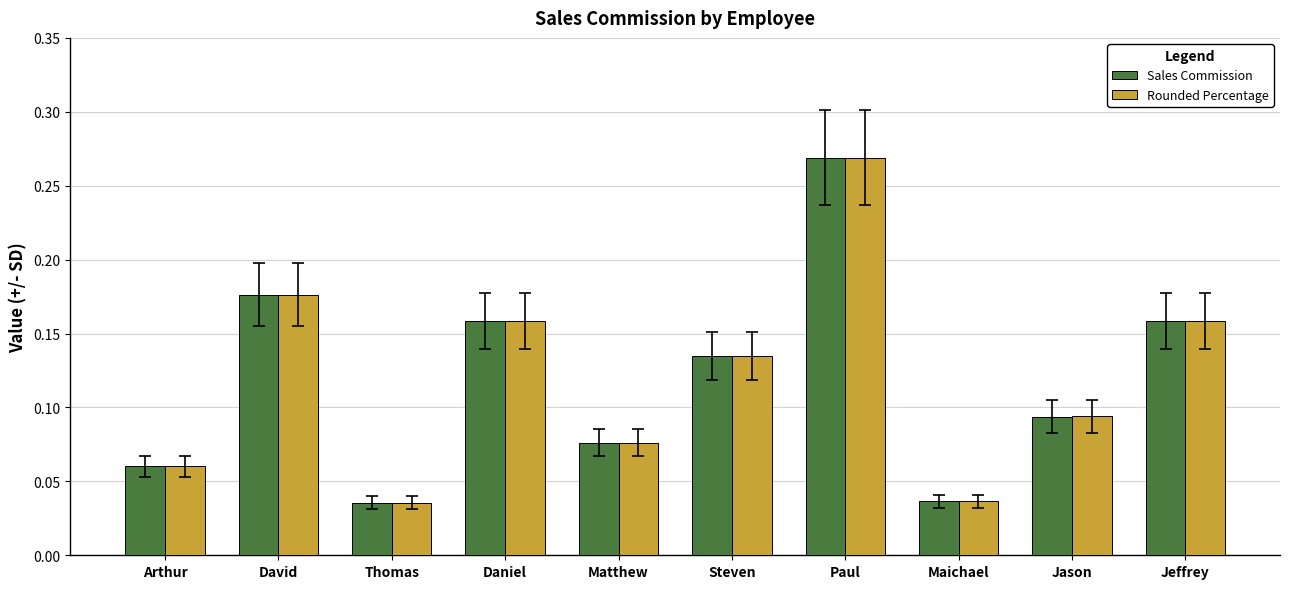

What are all the series names shown in the legend?

Sales Commission, Rounded Percentage